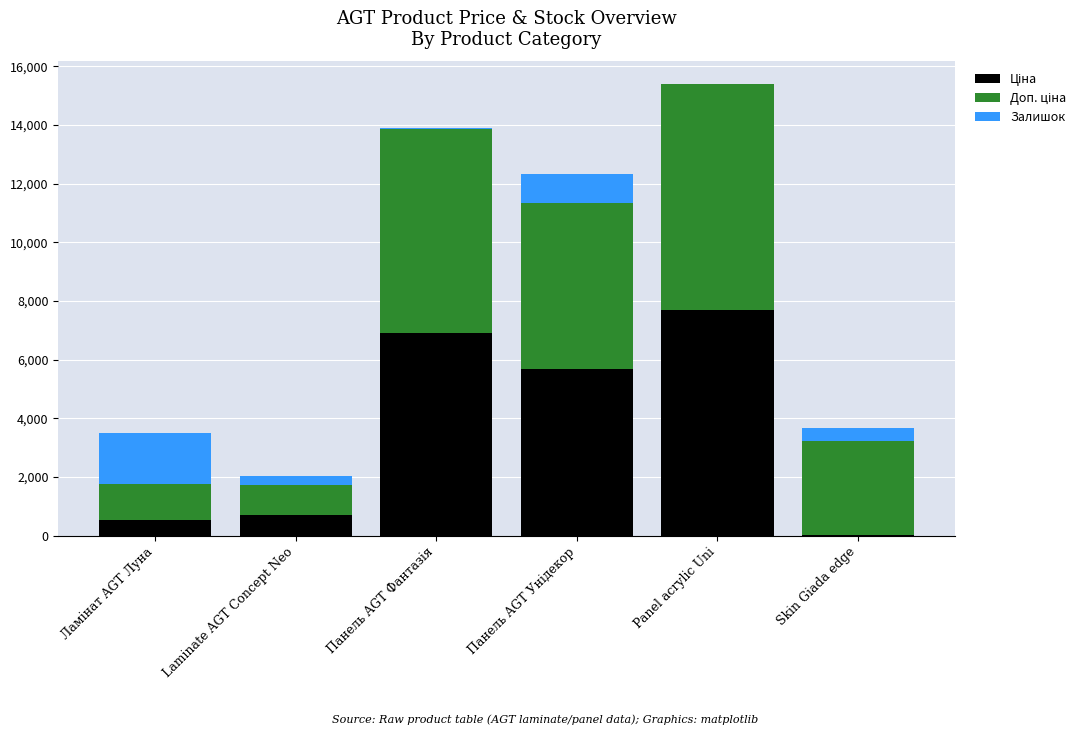

At which category is the sum across all series the highest?

Panel acrylic Uni